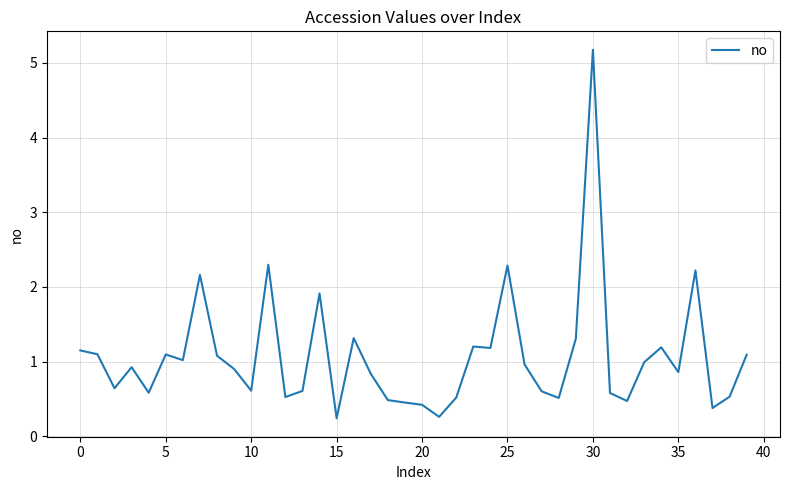

What is the maximum value shown in the chart?

5.2